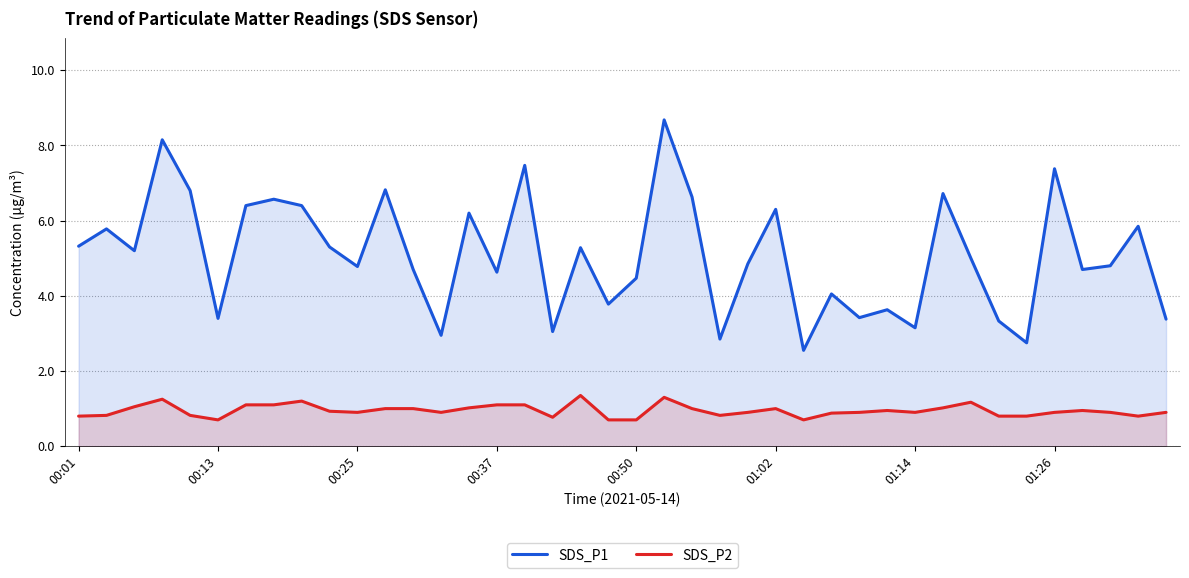

What position from the right is 8?

32